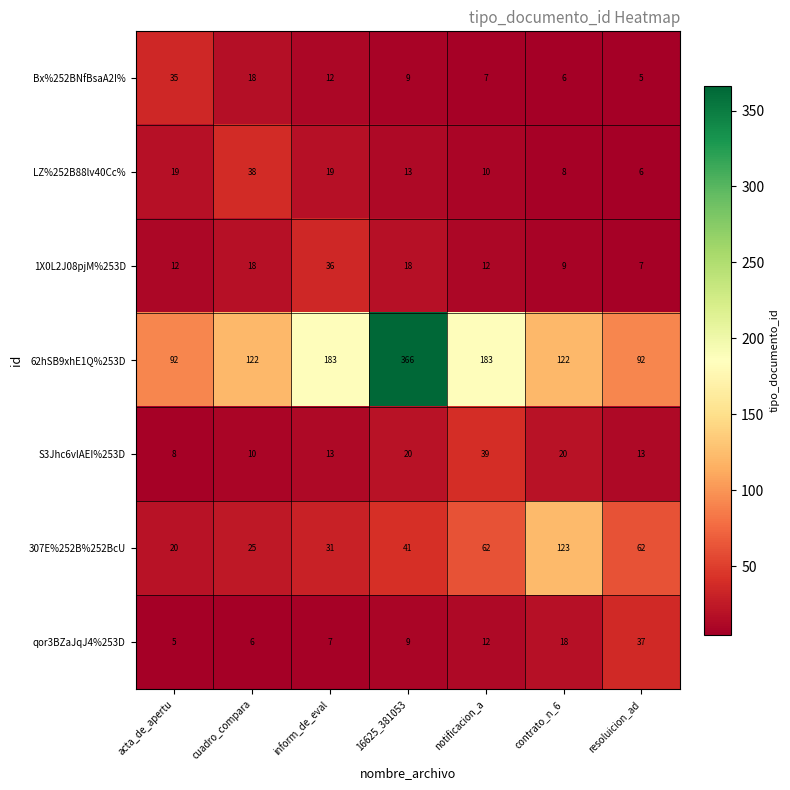

What is the average value of the LZ%252B88lv40Cc% series?

16